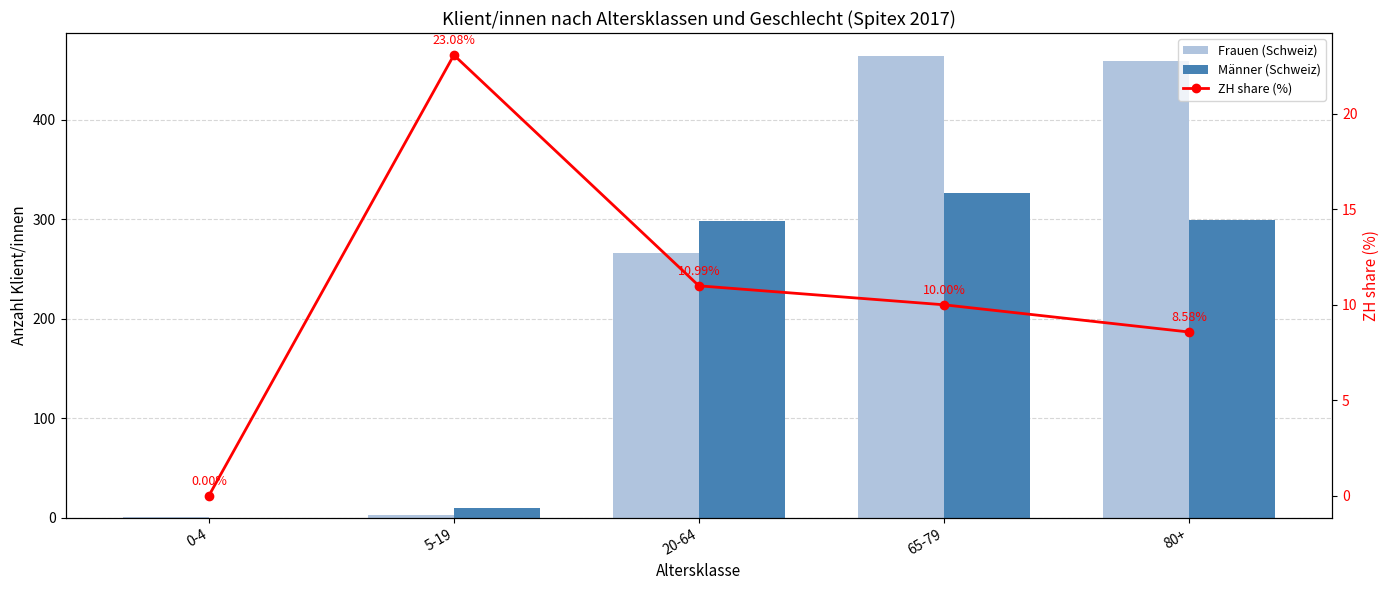

What is the value of the ZH share (%) bar at the 4th from the left?

10.0